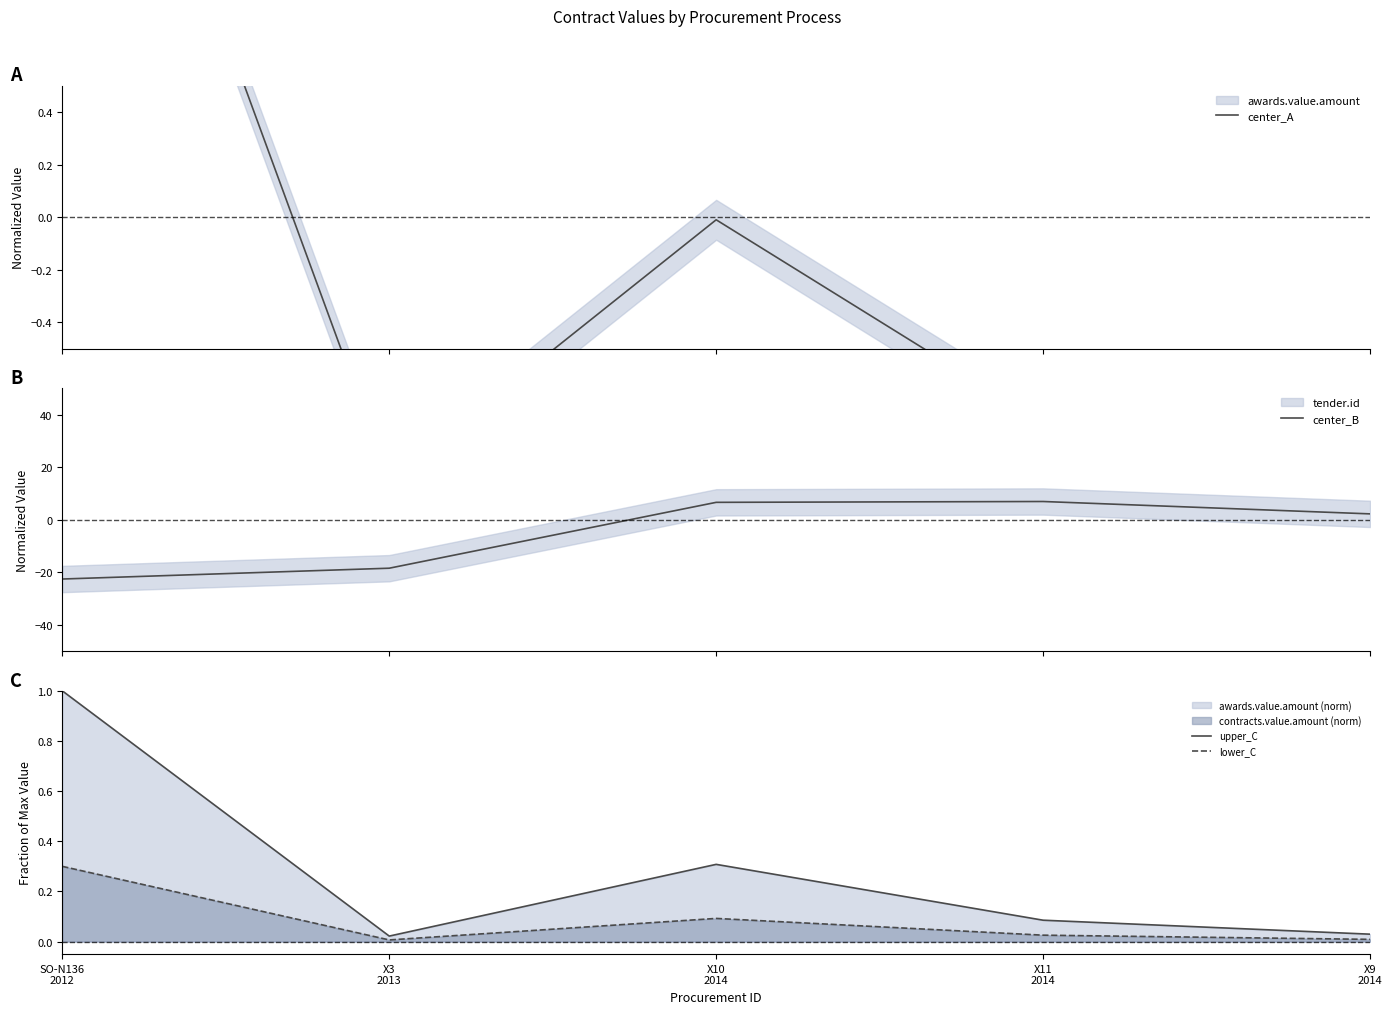

What is the difference between the highest and lowest values at X3
2013?

18.4